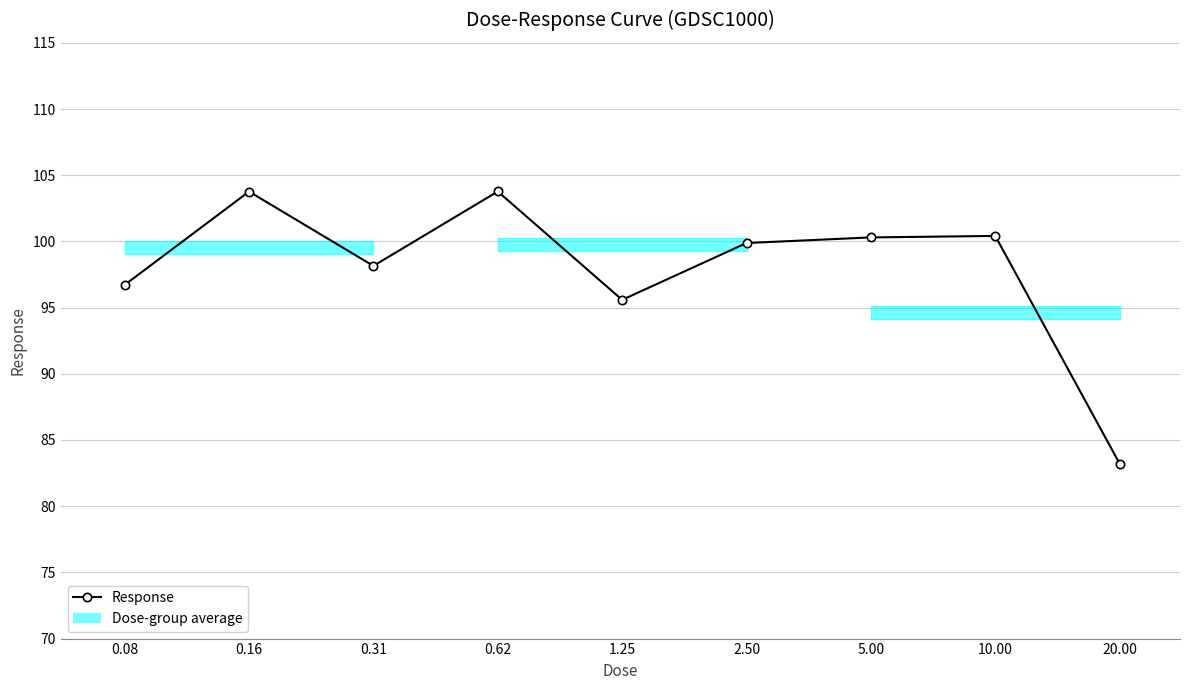

Does the chart have visible grid lines?

Yes